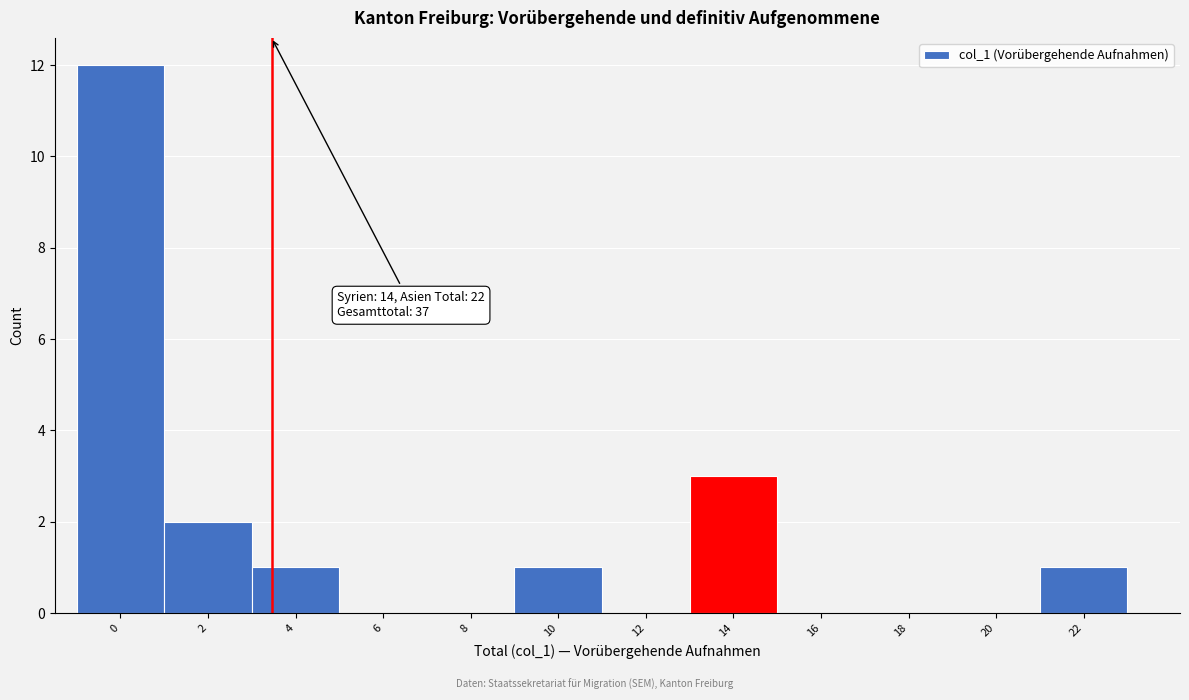

Reading left to right, what are all the values shown in this chart?

0=12	2=2	4=1	6=0	8=0	10=1	12=0	14=3	16=0	18=0	20=0	22=1